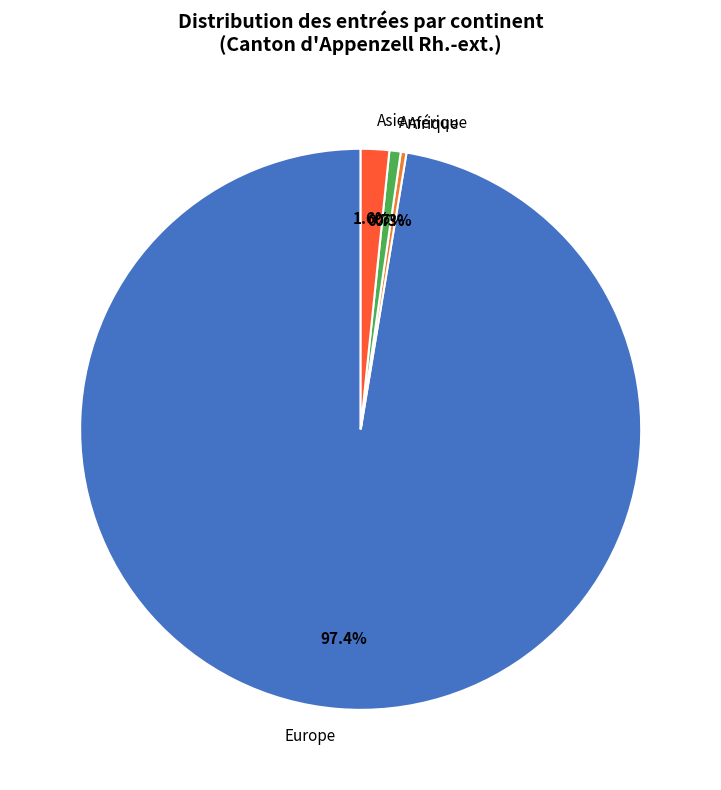

How many segments does this pie chart have?

4